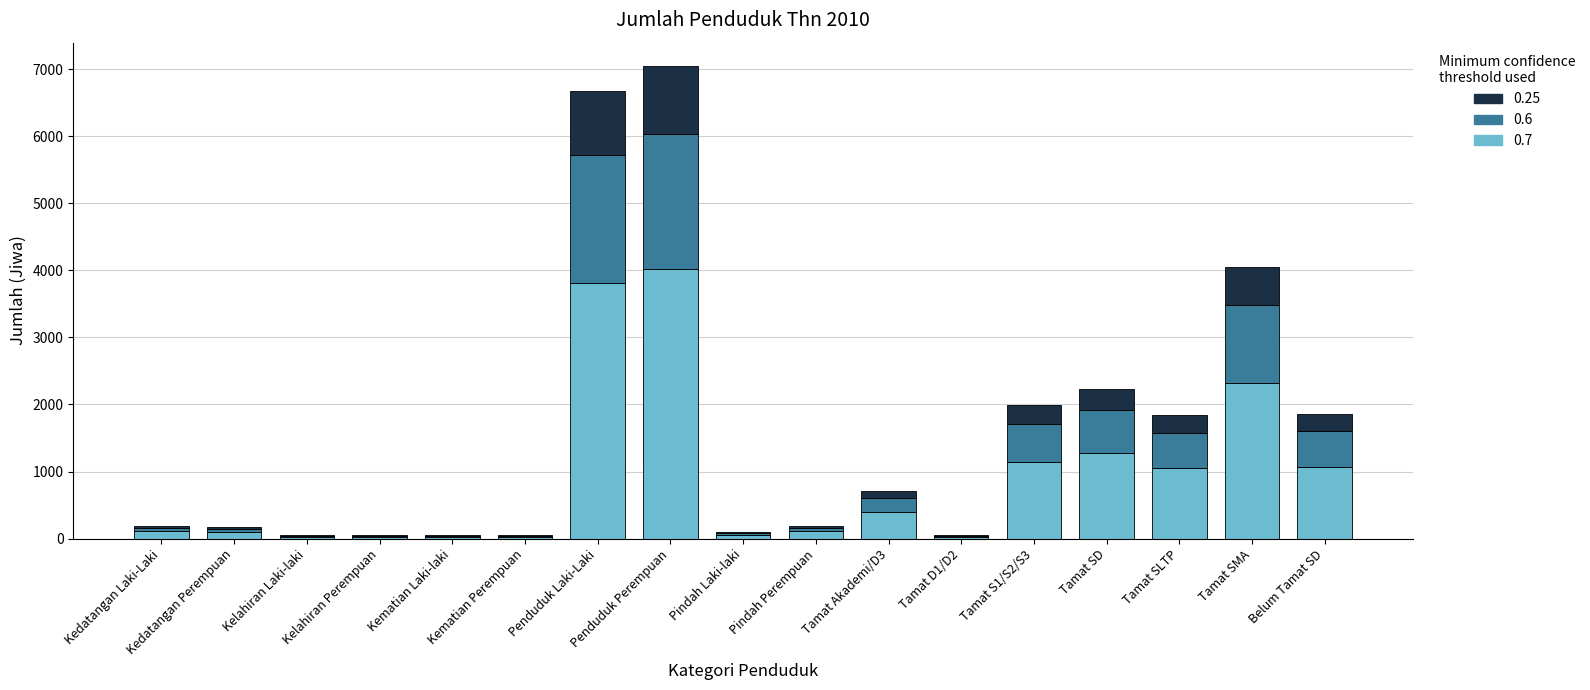

Is it true that 0.25 equals 4 at Kematian Perempuan?

False